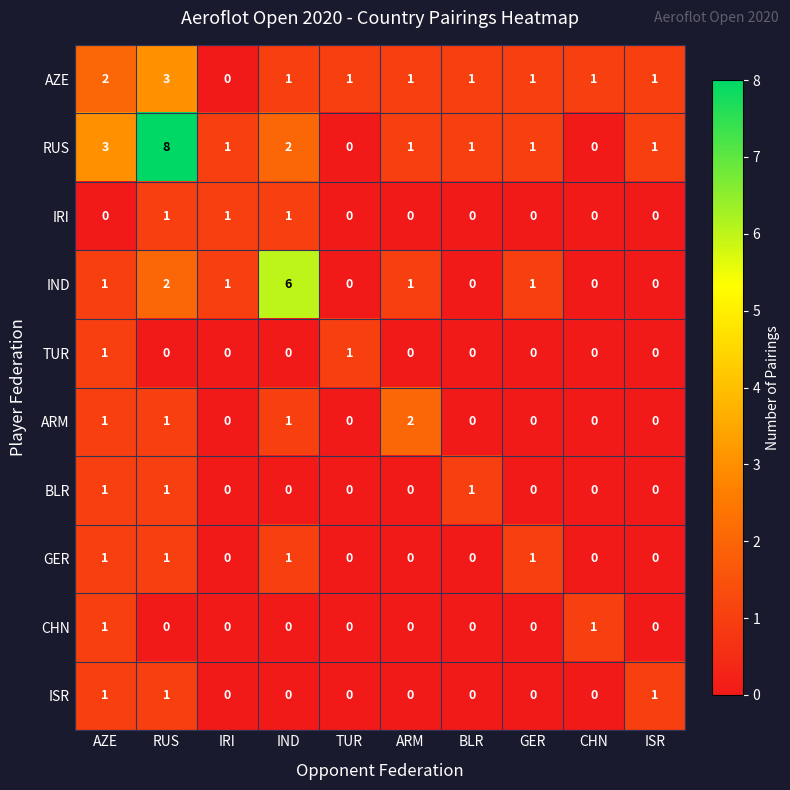

The ARM series shows 0 at GER. True or false?

True